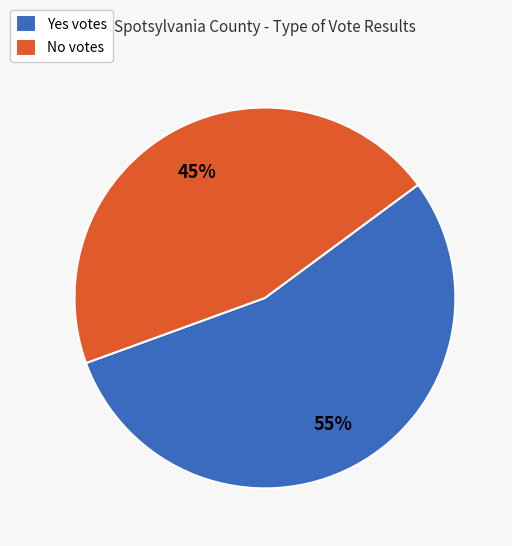

Rank the categories by value from lowest to highest.

No votes, Yes votes